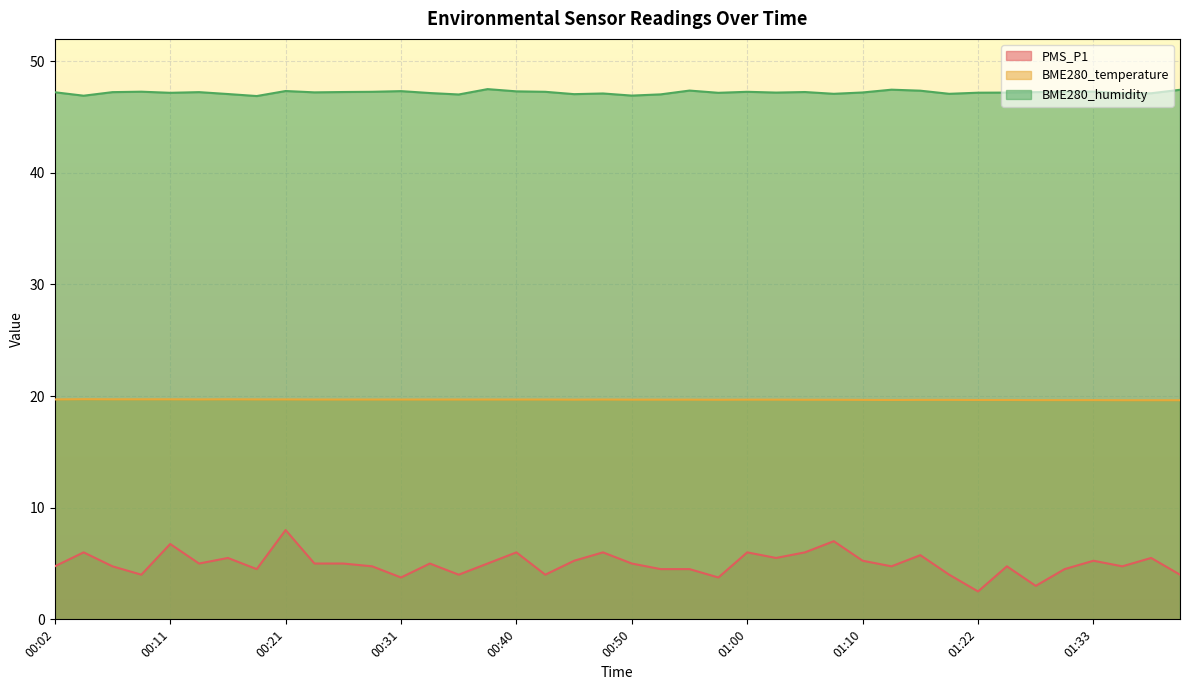

What is the value of the BME280_temperature point at the 28th from the left?

19.7